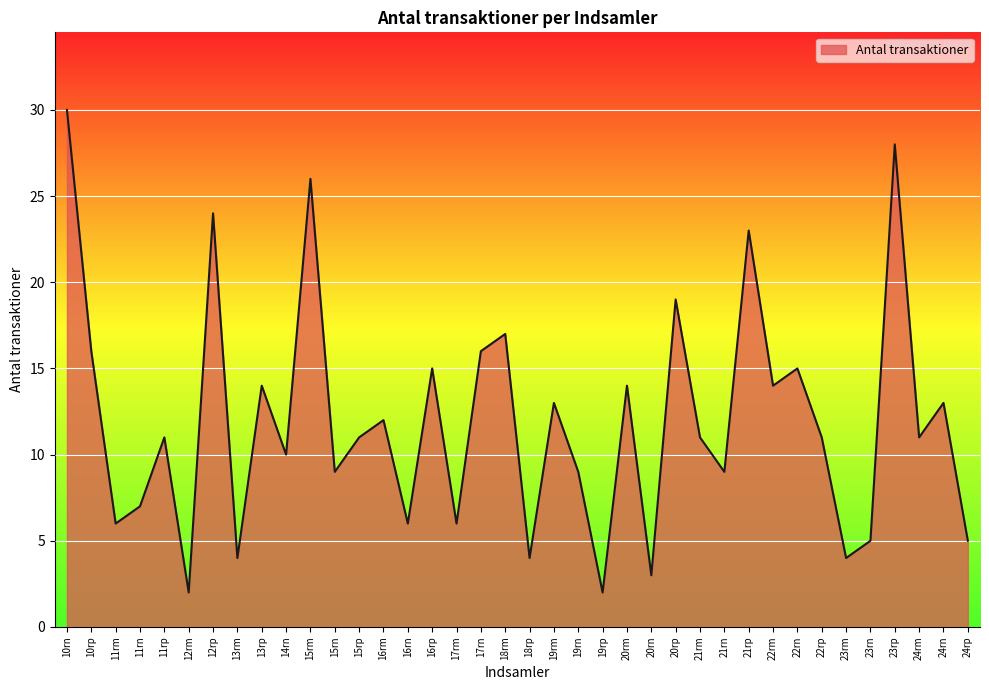

The value at 10rn is 30. True or false?

True